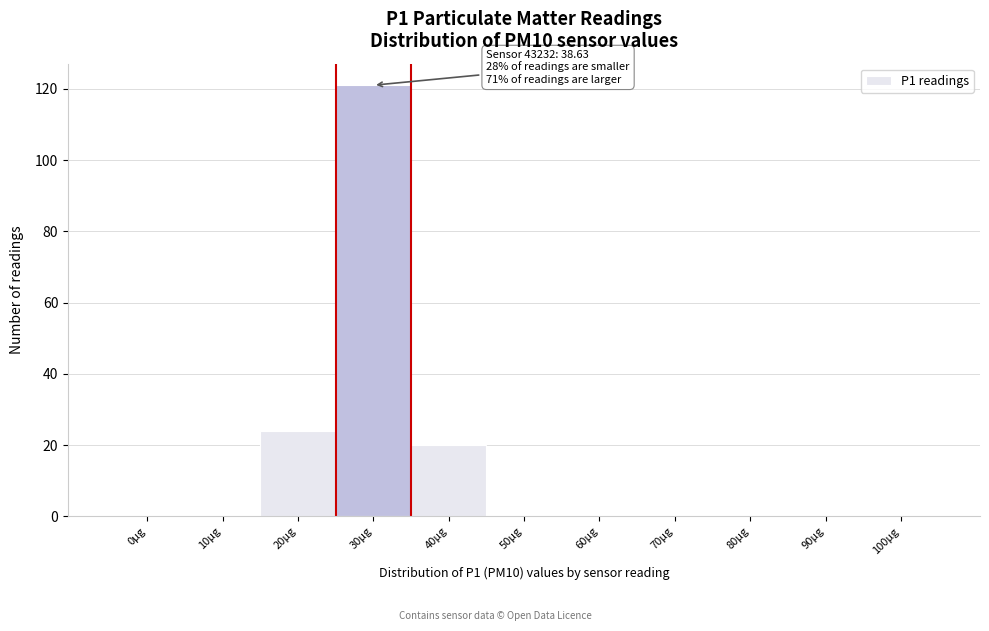

Reading right to left, list all the values displayed in this chart.

100µg=0	90µg=0	80µg=0	70µg=0	60µg=0	50µg=0	40µg=20	30µg=121	20µg=24	10µg=0	0µg=0